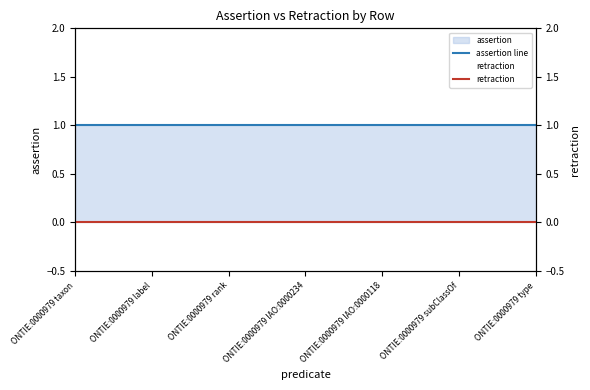

Is the value of retraction at ONTIE:0000979 IAO:0000118 greater than the value of assertion line at ONTIE:0000979 IAO:0000118?

No